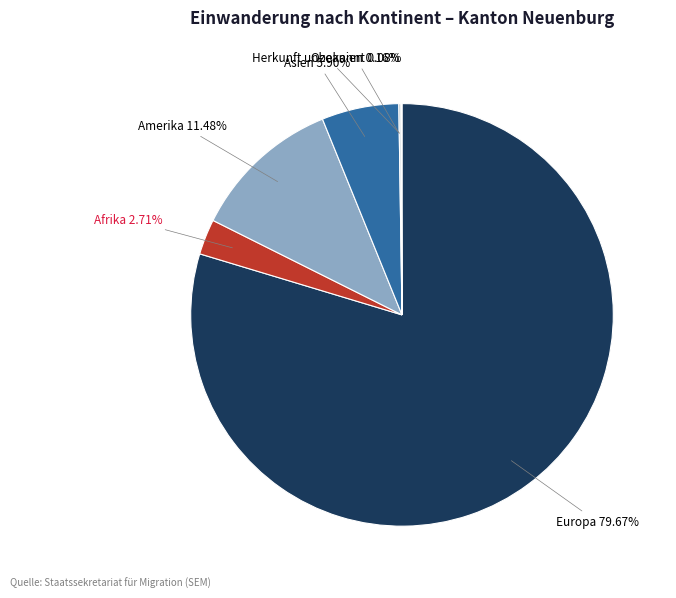

Which category has the biggest portion of the pie?

Europa